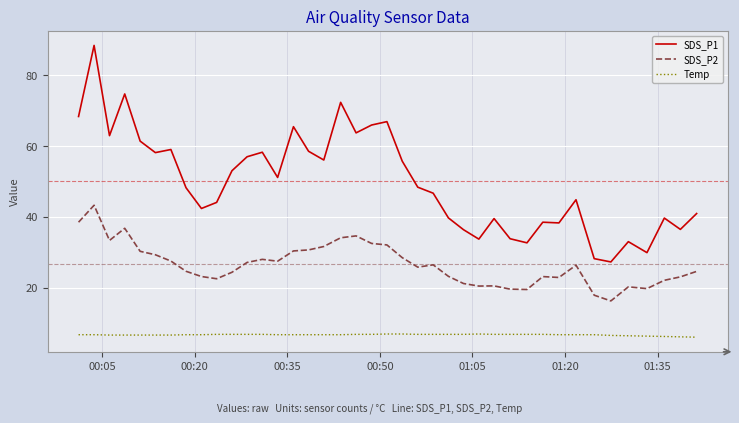

Rank the series by their maximum value, from lowest to highest.

Temp, SDS_P2, SDS_P1